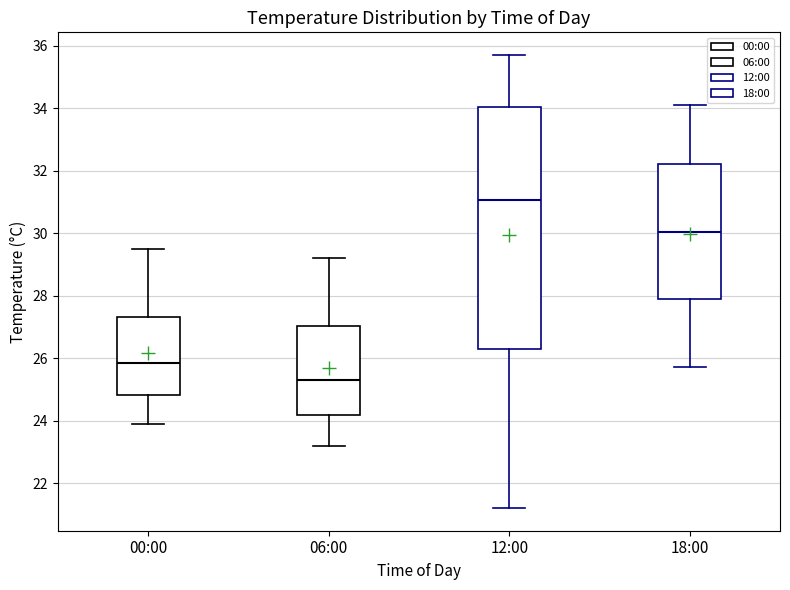

Where is the upper edge of the box for 18:00 on the y-axis? The values are not printed on the chart, so give them approximately, as read against the axis.

32.2